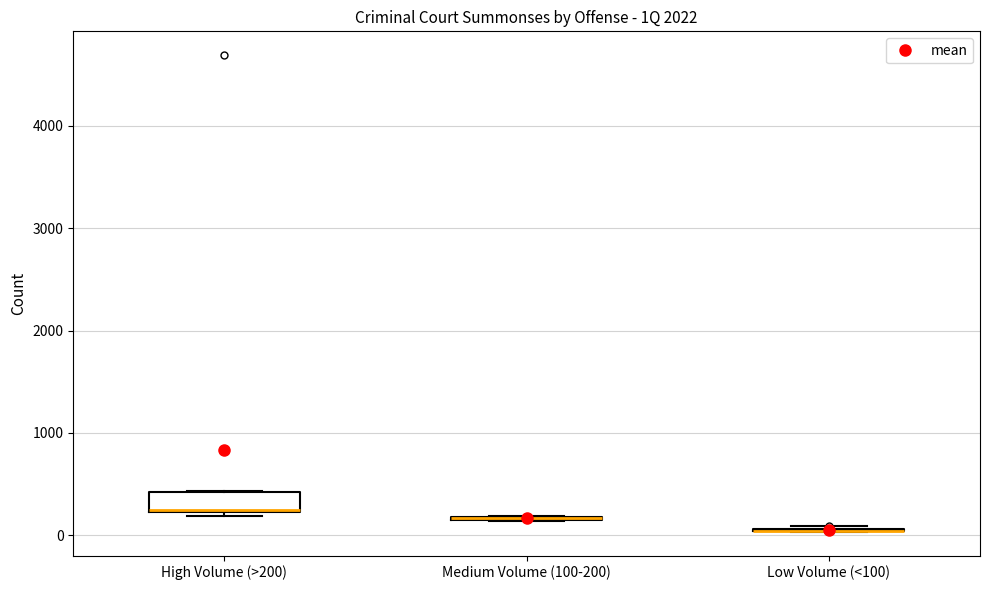

Comparing the boxes themselves (not the whiskers), which one is the tallest?

High Volume (>200)